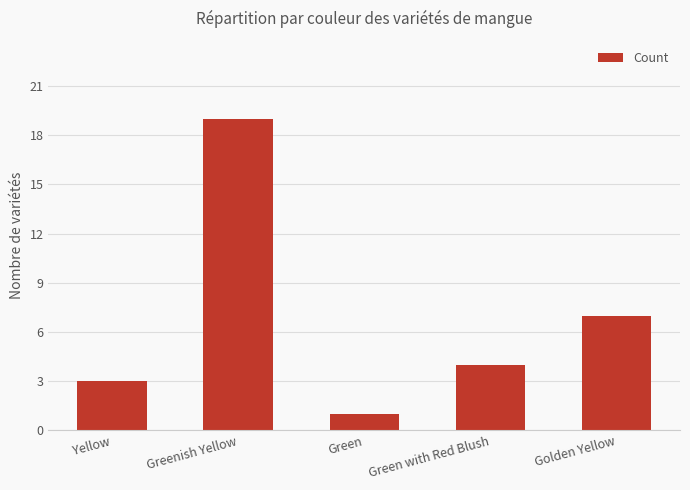

How many categories are shown in the chart?

5